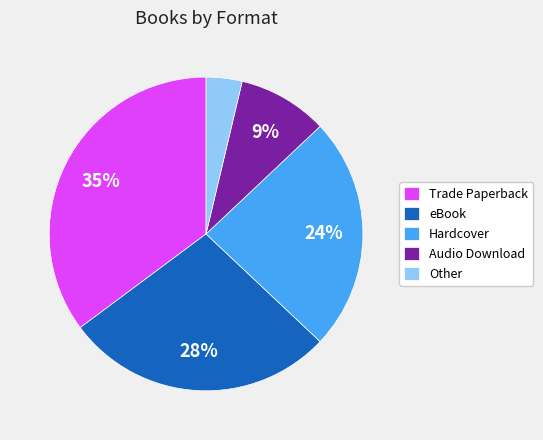

Rank the categories by value from highest to lowest.

Trade Paperback, eBook, Hardcover, Audio Download, Other